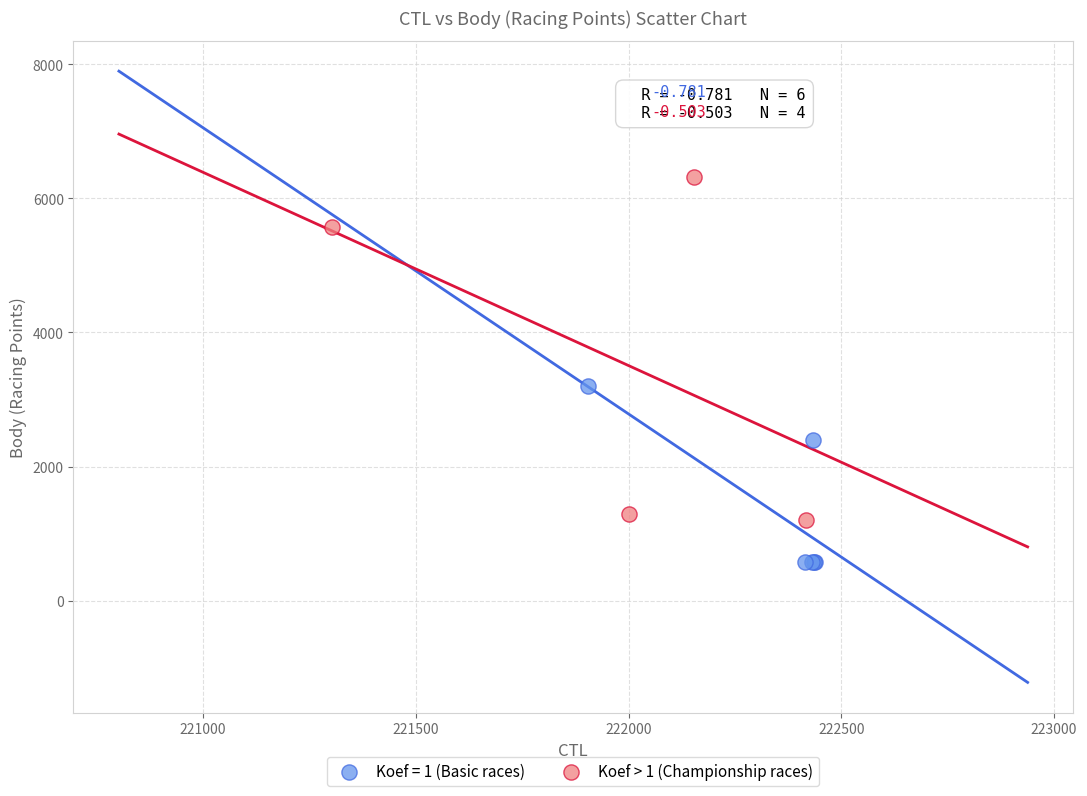

Which series has the largest Y range (max minus min)?

Koef > 1 (Championship races)